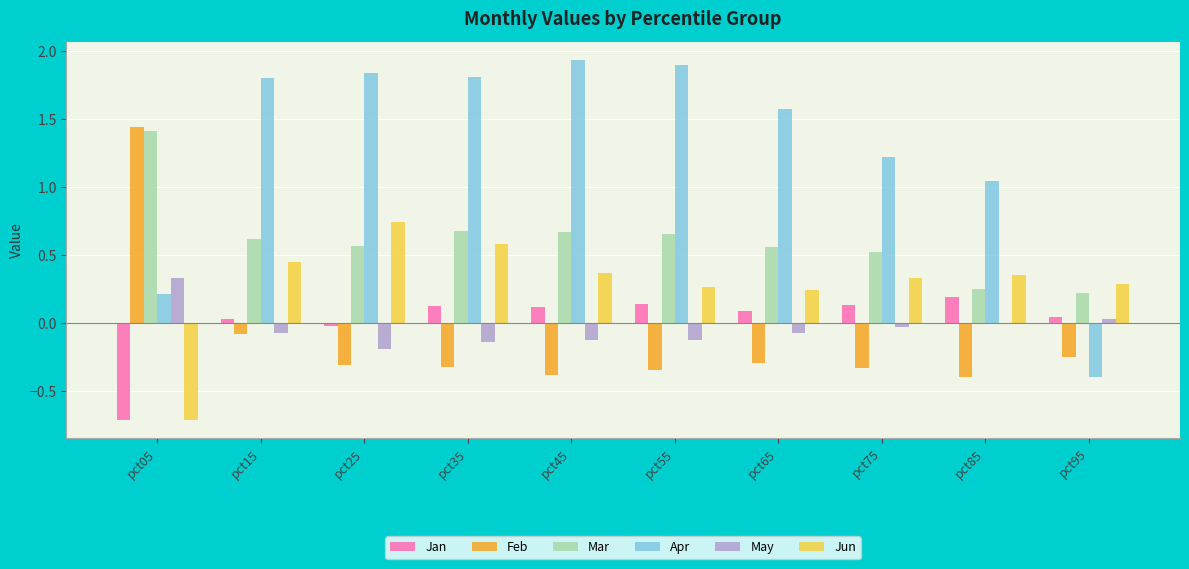

How many series are shown in this chart?

6